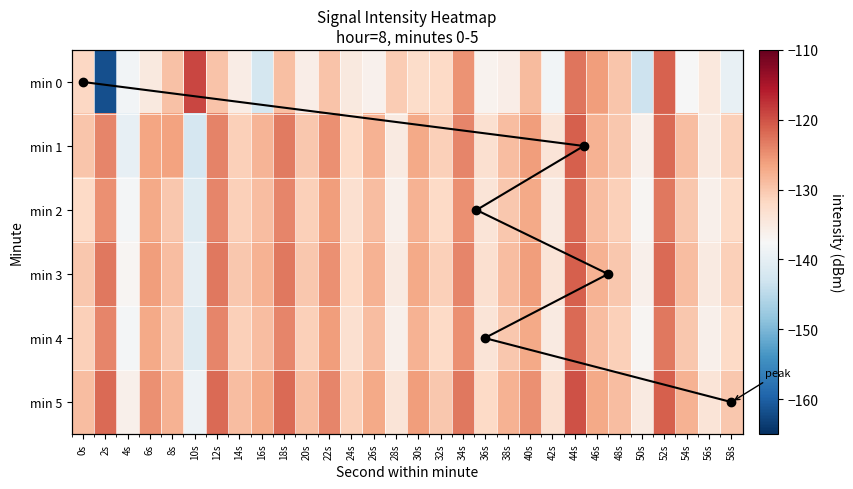

Where does the 5 series first go above -128?

2s